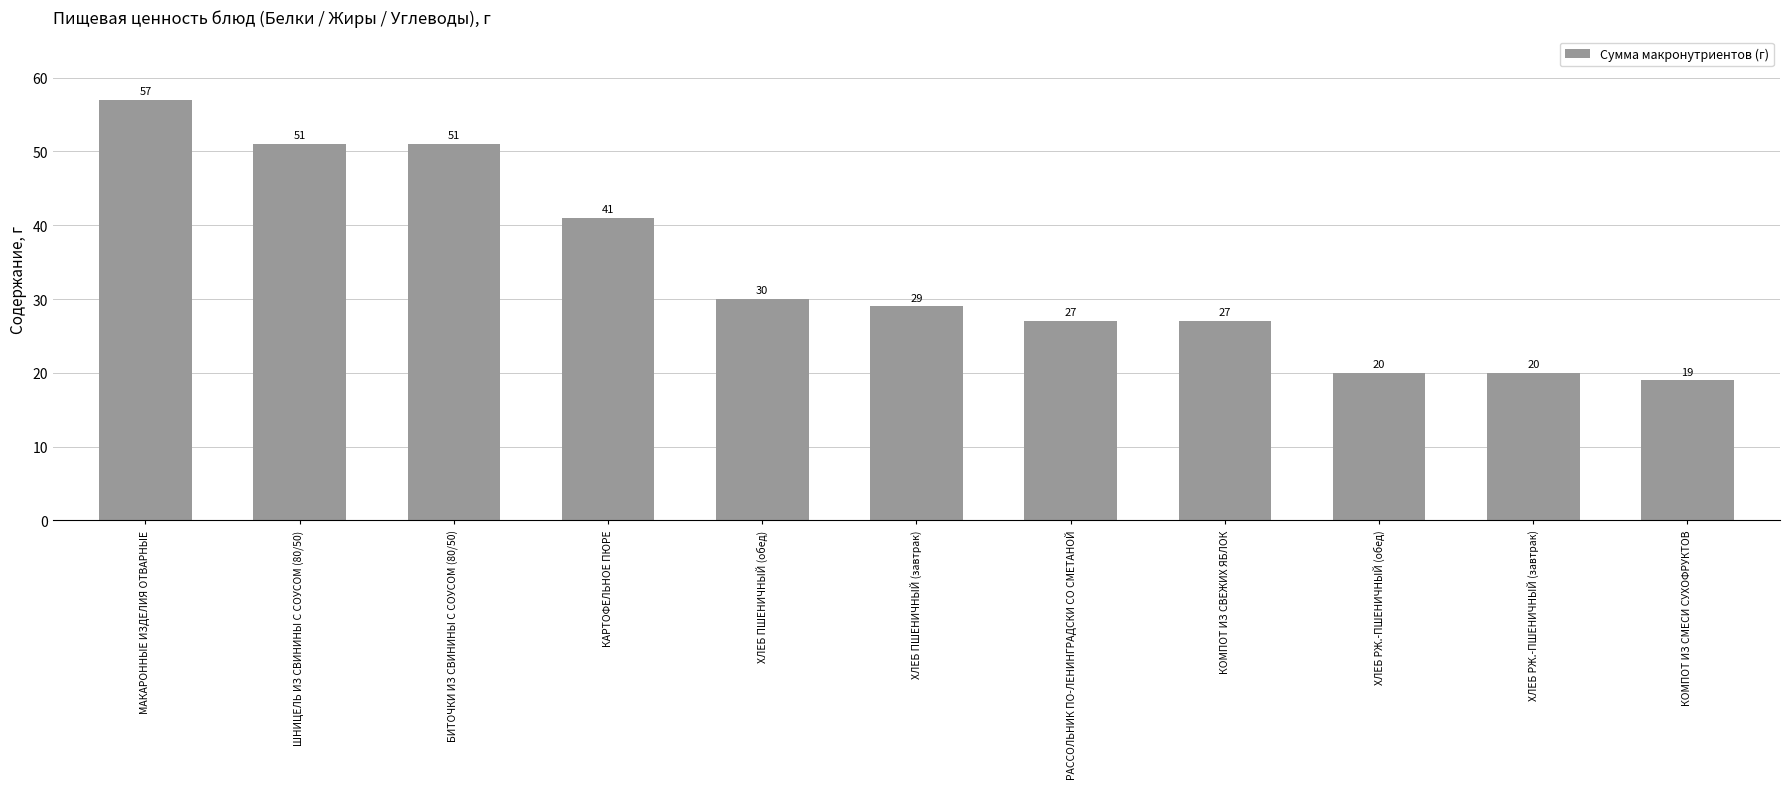

What is the maximum value shown in the chart?

57